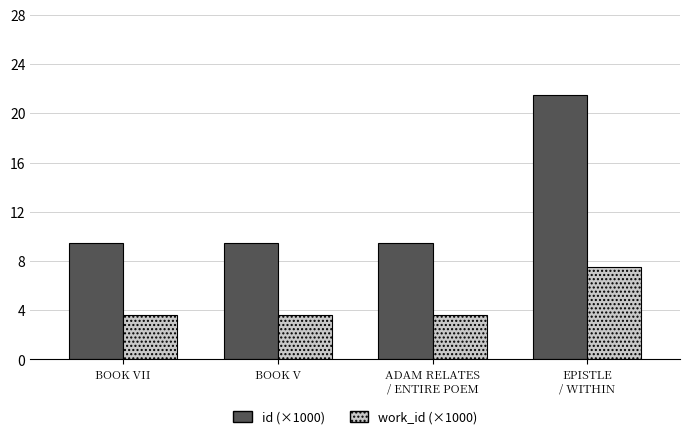

What is the minimum value for work_id (×1000)?

3.6